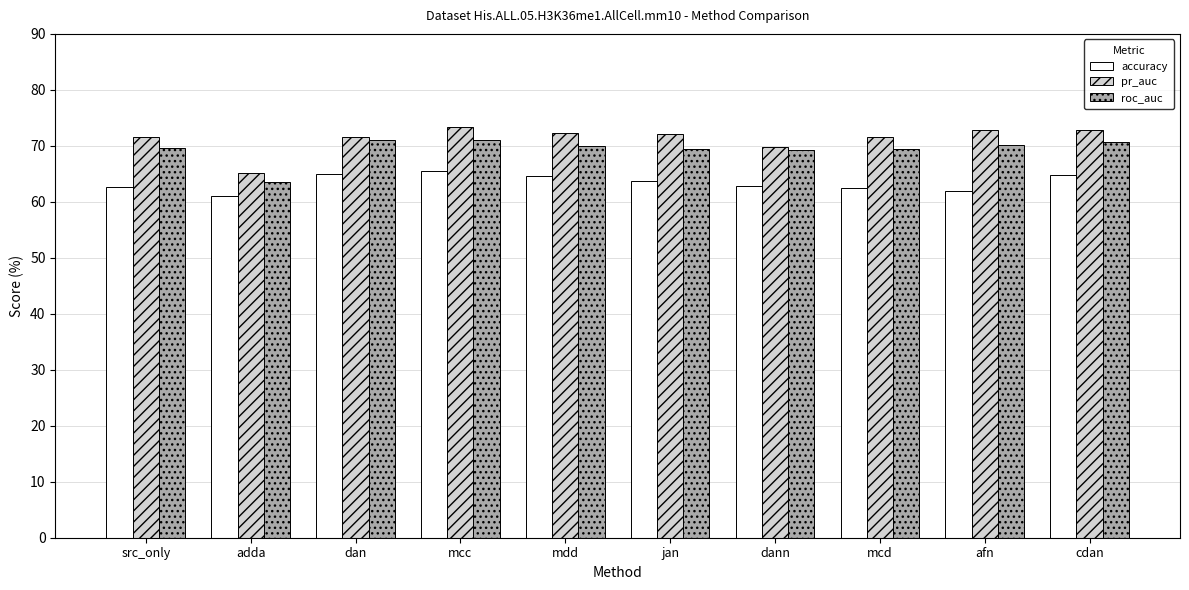

What is the difference between the highest and lowest values at src_only?

8.8